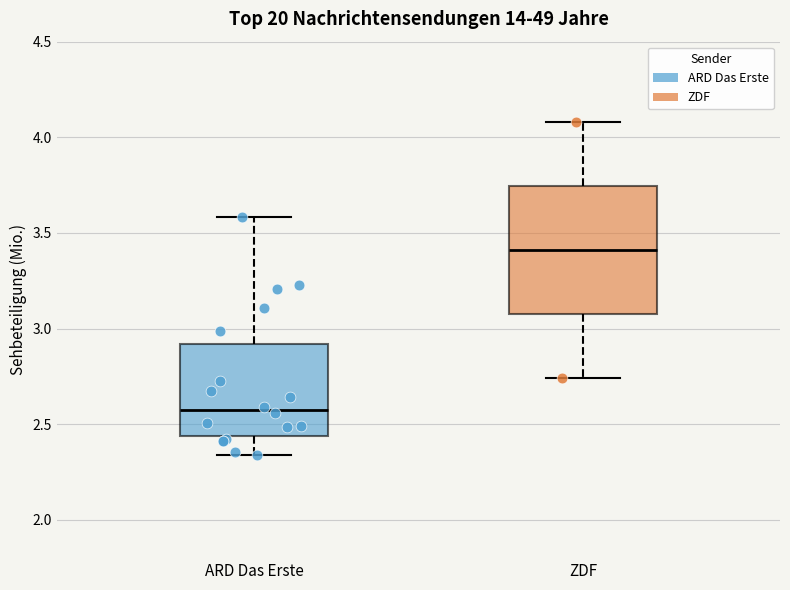

Reading left to right, read every box against the y-axis: the position of its median line, the range the box covers, and the ends of its whiskers. The values are not printed on the chart, so give them approximately, as read against the axis.

ARD Das Erste: median 2.55, box 2.45 to 2.90, whiskers 2.35 to 3.60
ZDF: median 3.40, box 3.10 to 3.75, whiskers 2.75 to 4.10